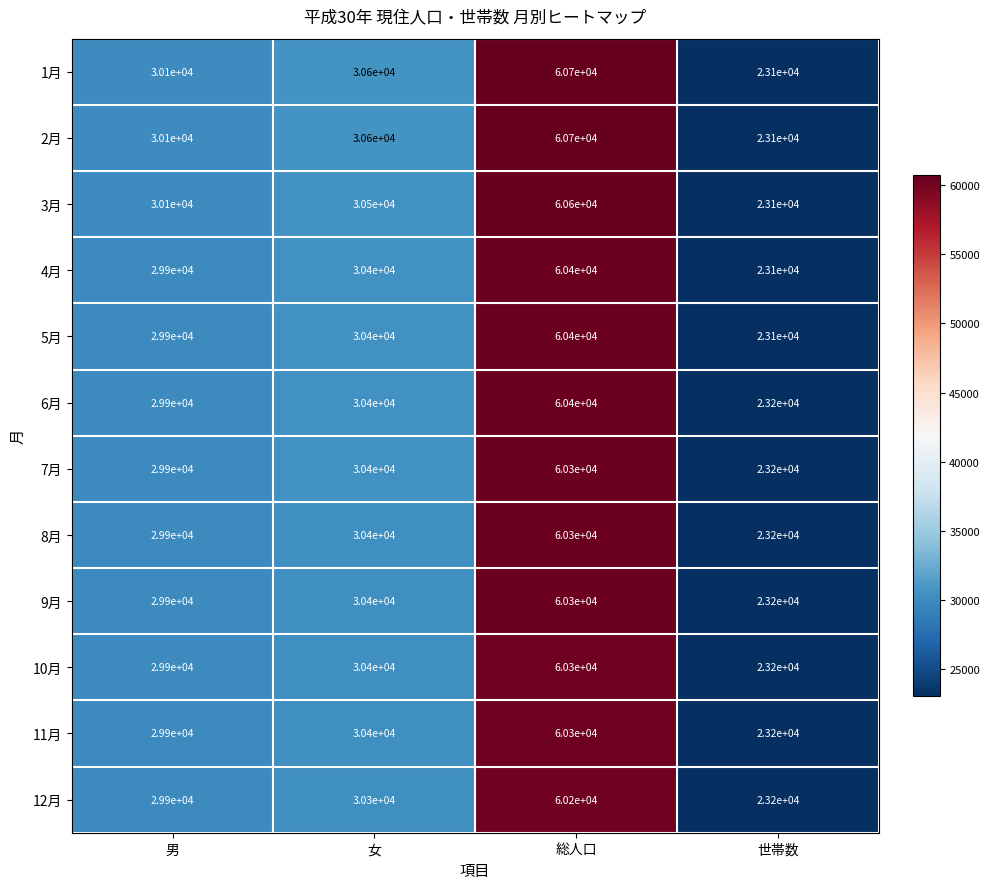

Count the number of data series in this chart.

12